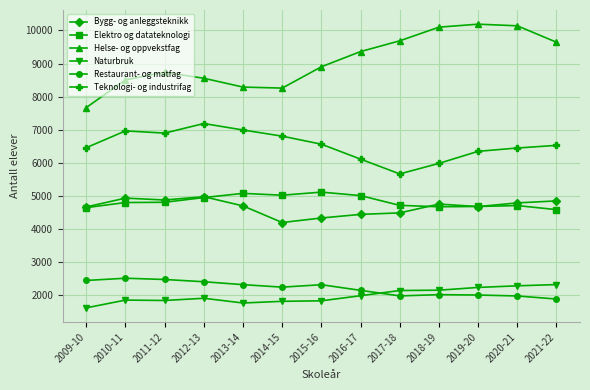

At how many categories does at least one series exceed 5407?

13